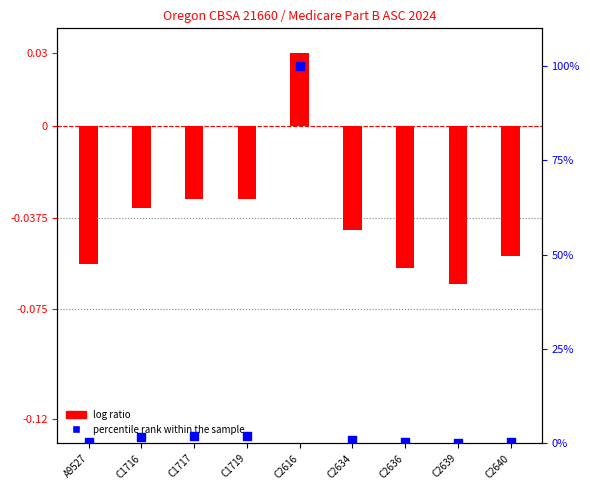

At how many categories does at least one series exceed 45?

1